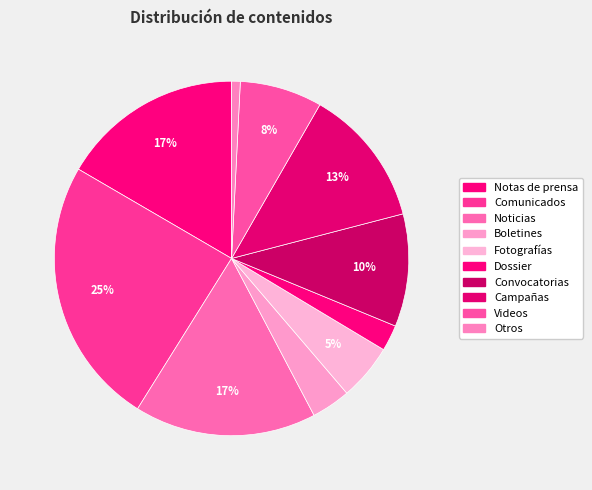

How many slices are in this pie chart?

10